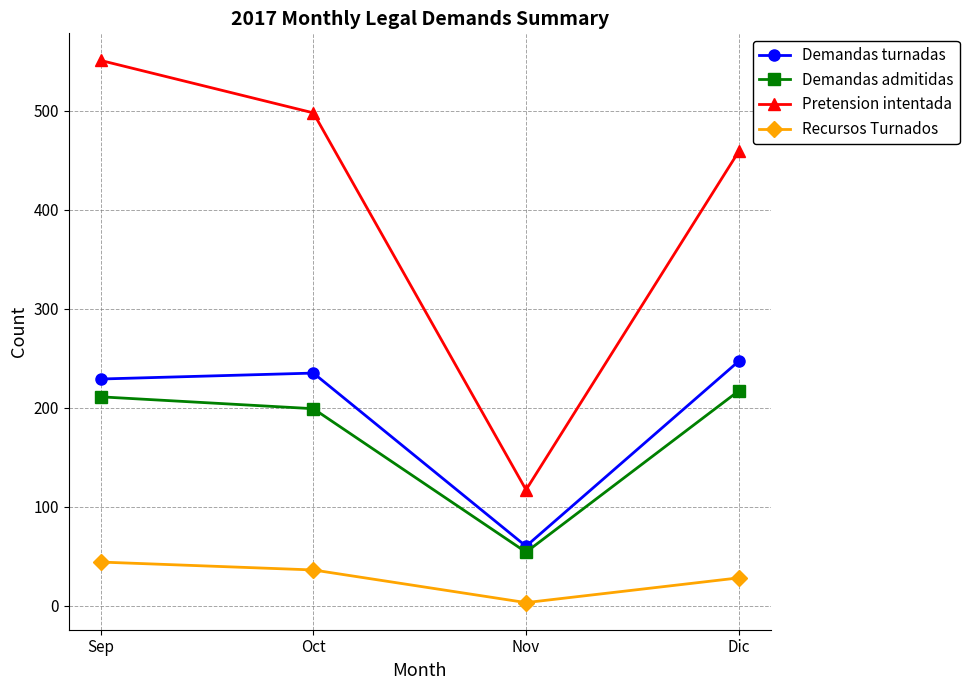

What is the difference between the Pretension intentada values at Nov and Sep?

434